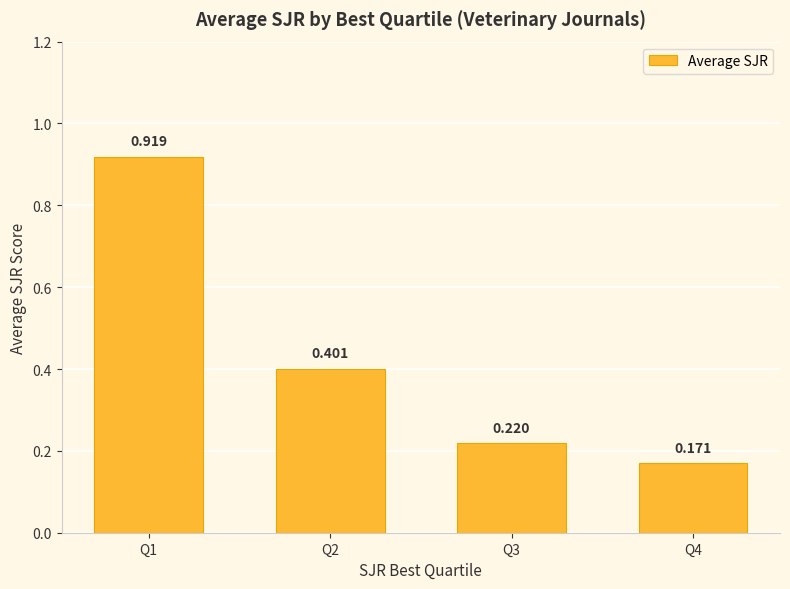

Count the values in the range 0 to 1.

4